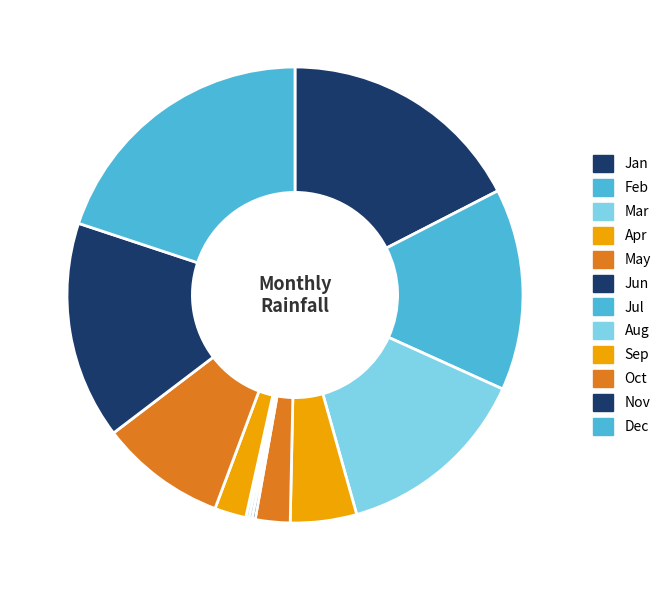

To the nearest percent, what is the difference between the largest and smallest slice percentages?

20%